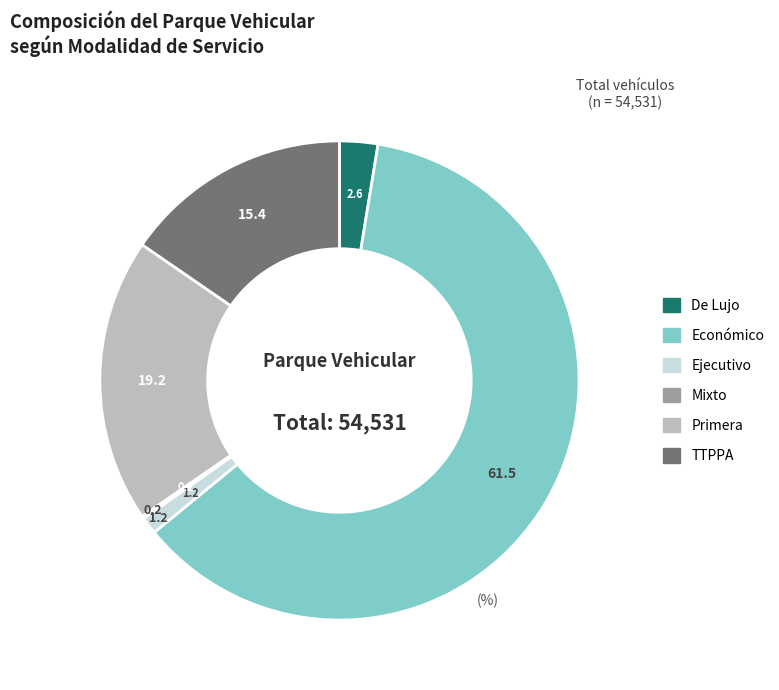

Is it true that TTPPA is 15% of the pie?

True